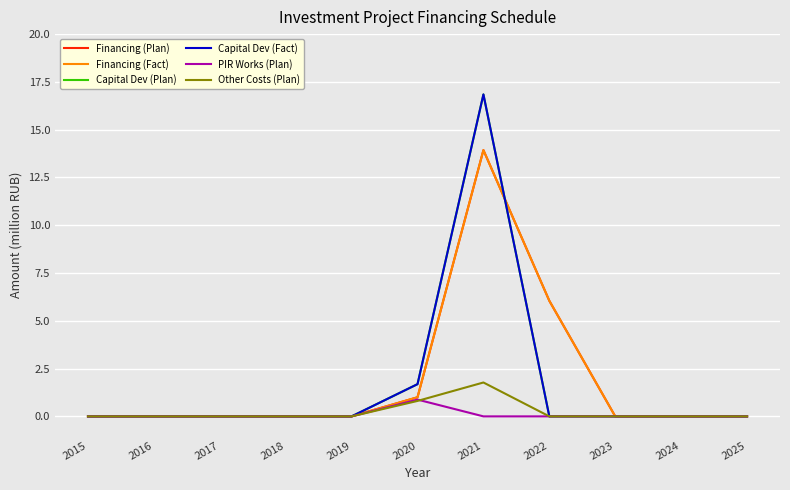

How many times do Capital Dev (Plan) and Financing (Fact) cross each other?

1